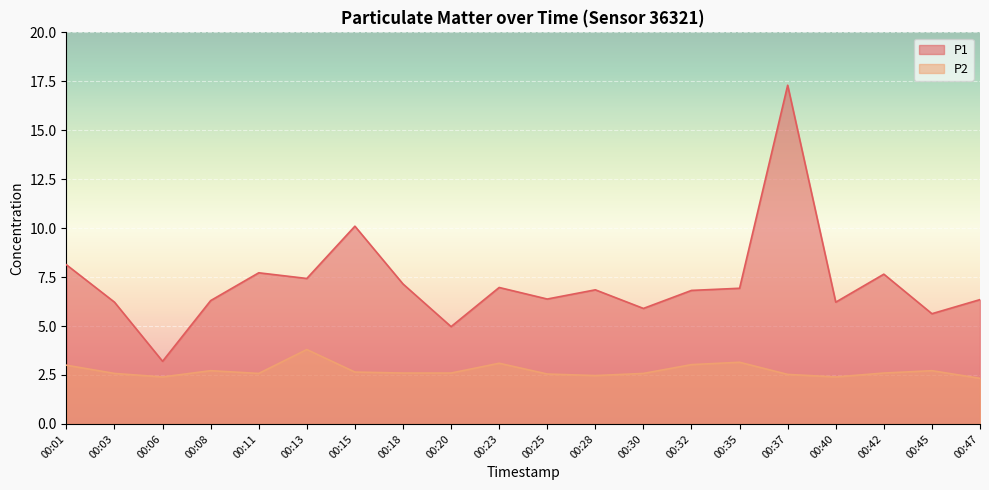

What is the spread (max minus min) of values at 00:08?

3.6